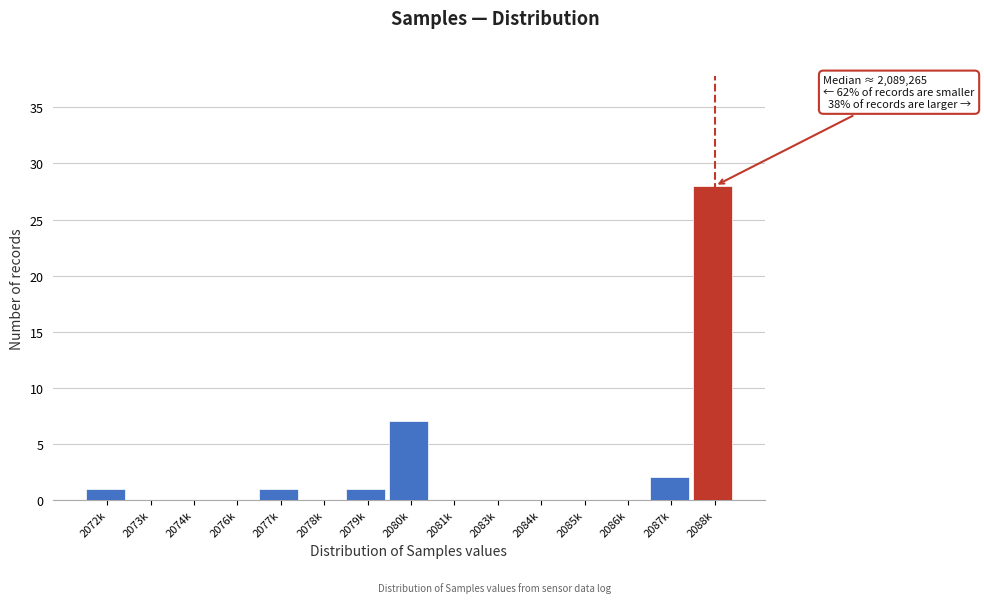

Reading left to right, transcribe all the data shown in this chart.

2072k=1	2073k=0	2074k=0	2076k=0	2077k=1	2078k=0	2079k=1	2080k=7	2081k=0	2083k=0	2084k=0	2085k=0	2086k=0	2087k=2	2088k=28